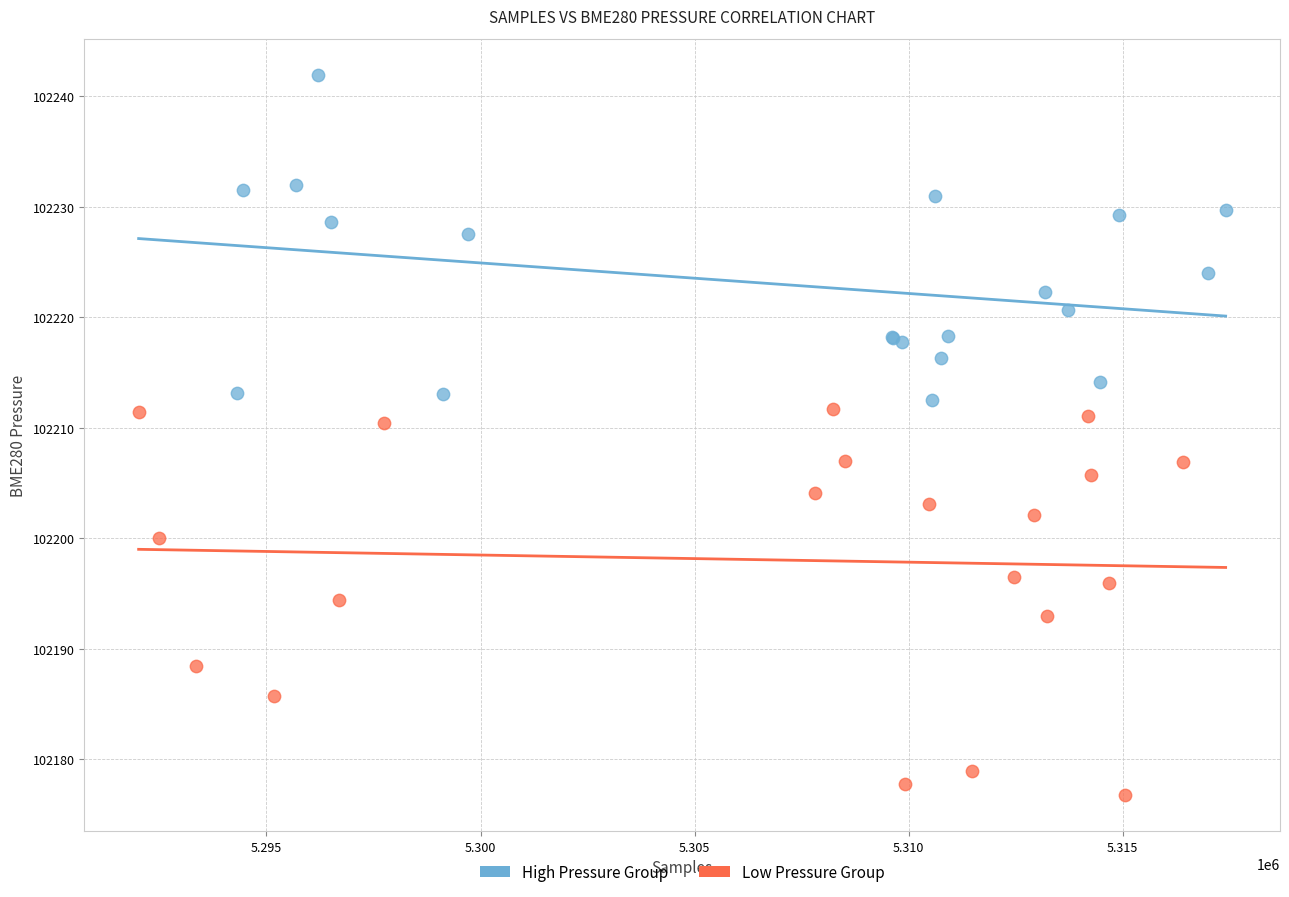

Which series has the widest spread of Y values?

Low Pressure Group